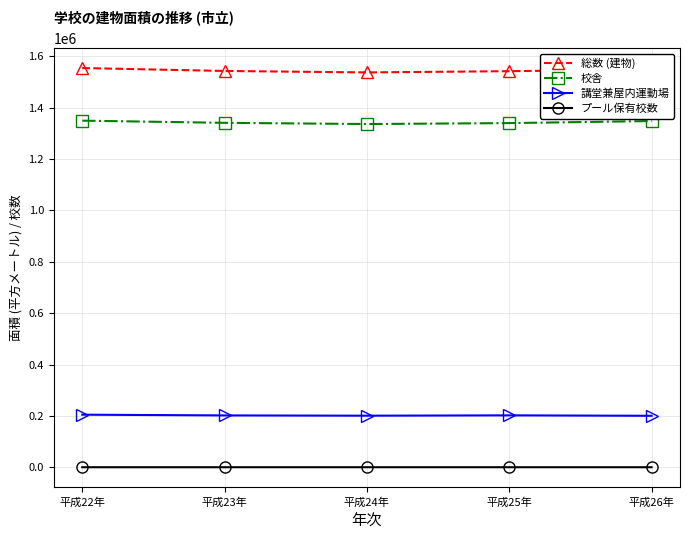

How many values in the 総数 (建物) series are below 1542624?

2